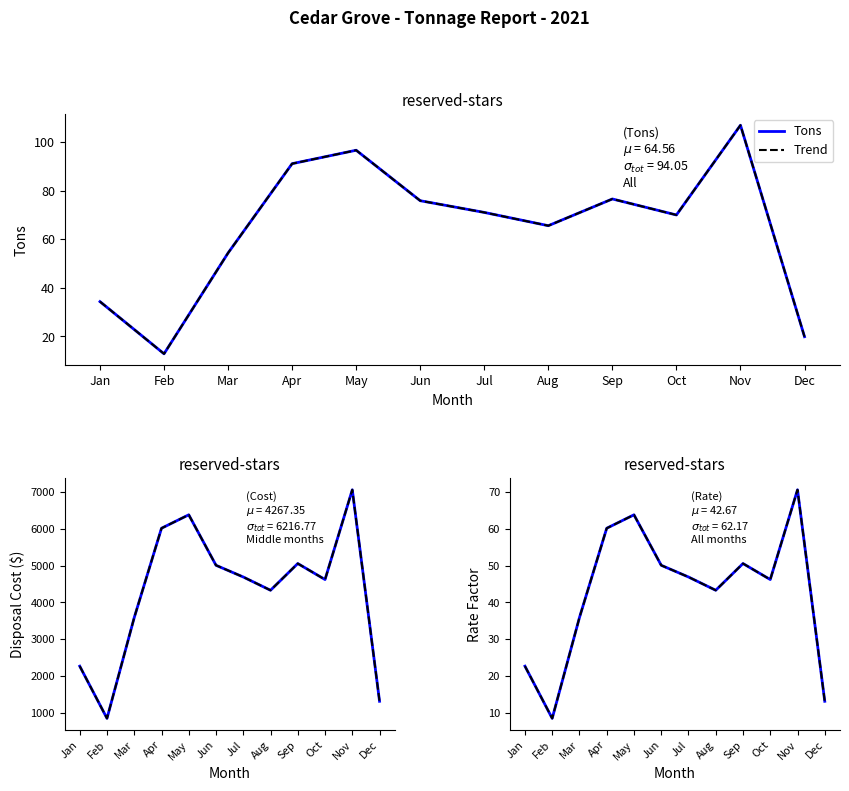

At which category is the sum across all series the highest?

Nov